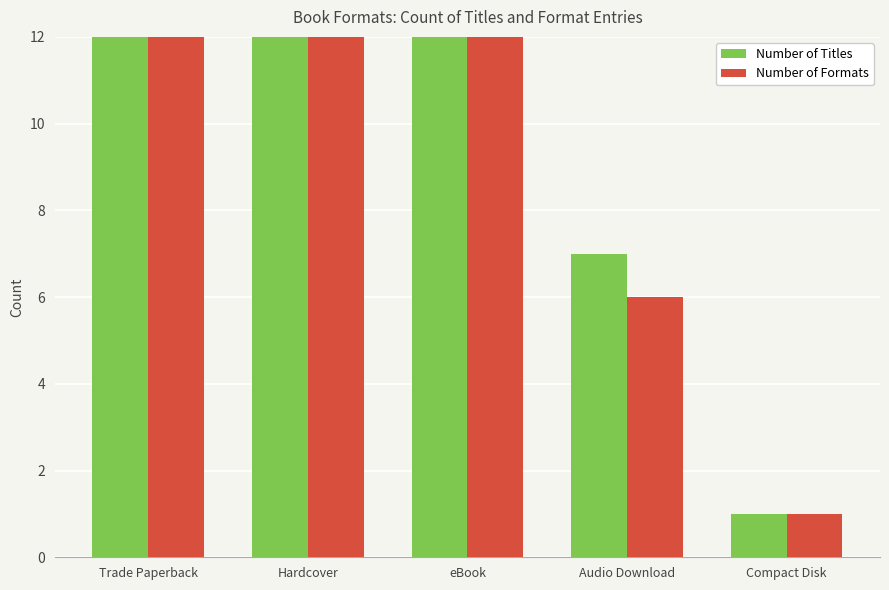

What is the total value across all series at Compact Disk?

2